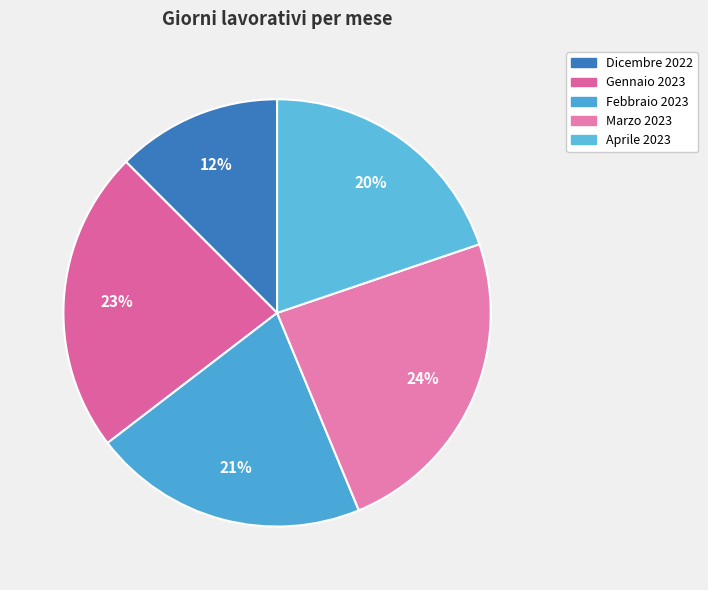

Does Febbraio 2023 represent more than half of the total?

No